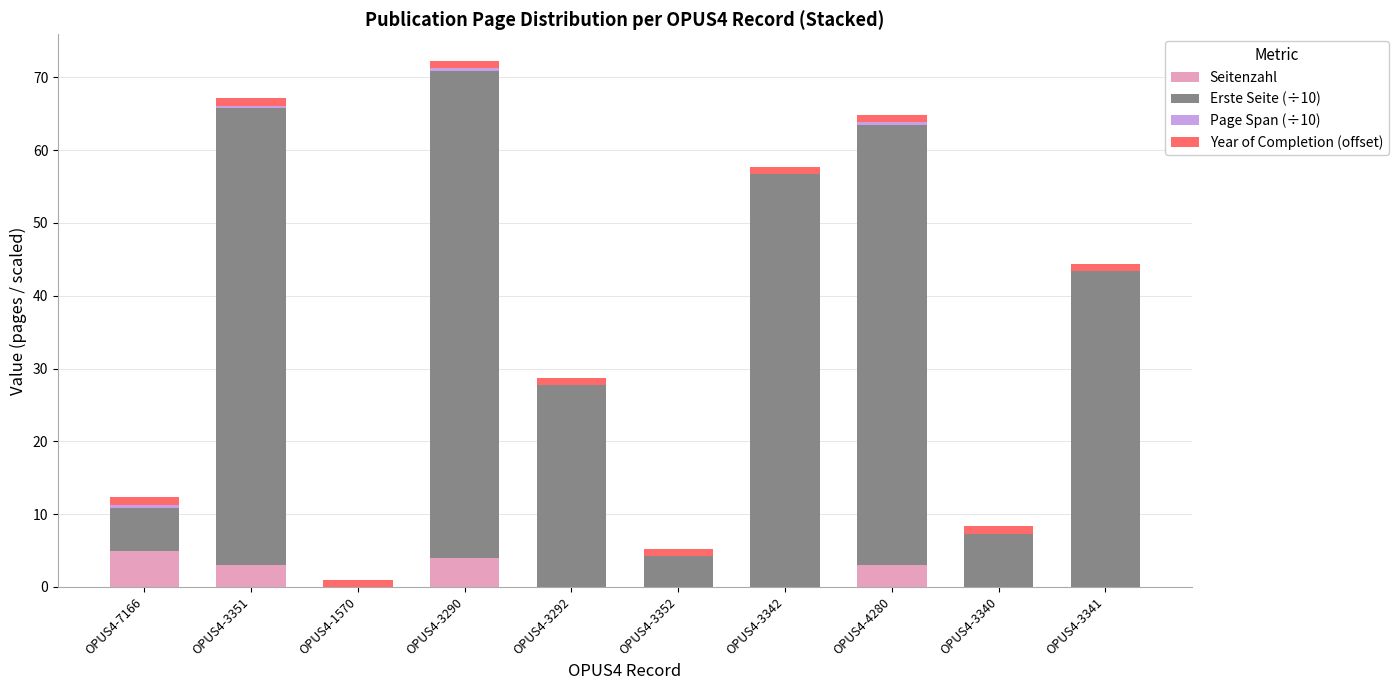

Are the bars grouped side by side (vs. stacked)?

No